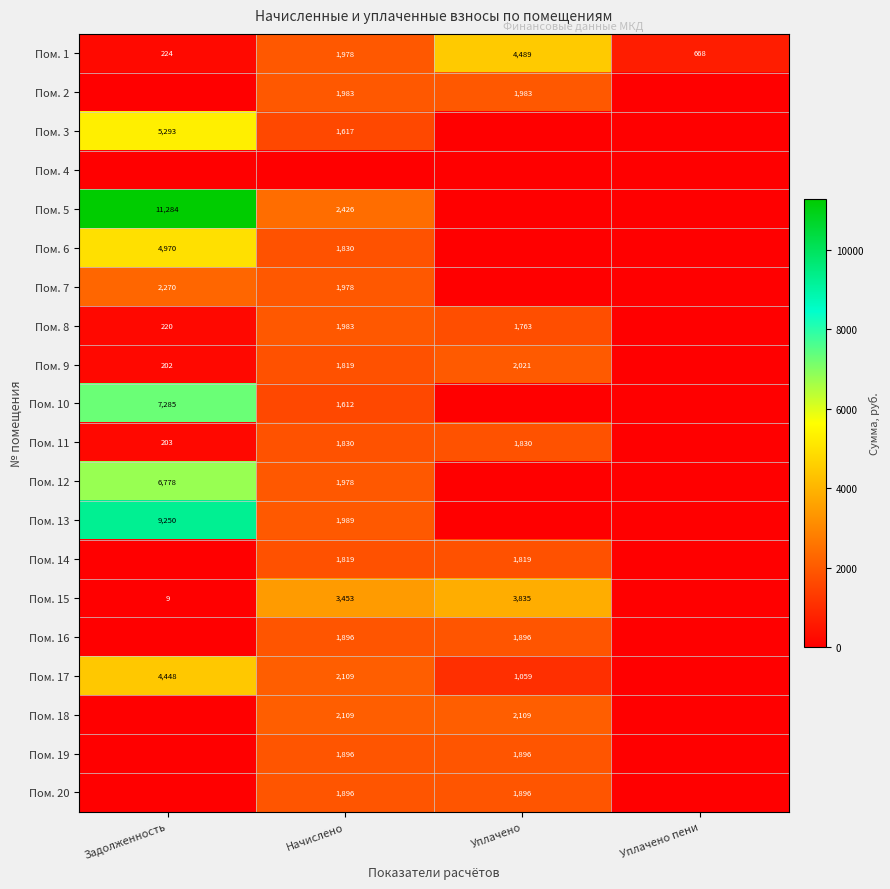

What is the difference between the Пом. 1 values at Задолженность and Уплачено?

4265